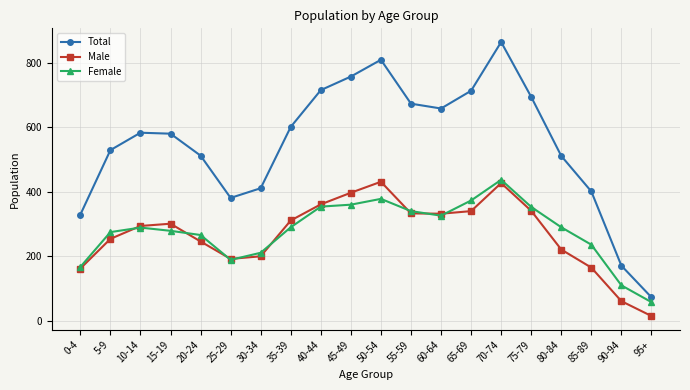

What is the maximum value for Female?

437